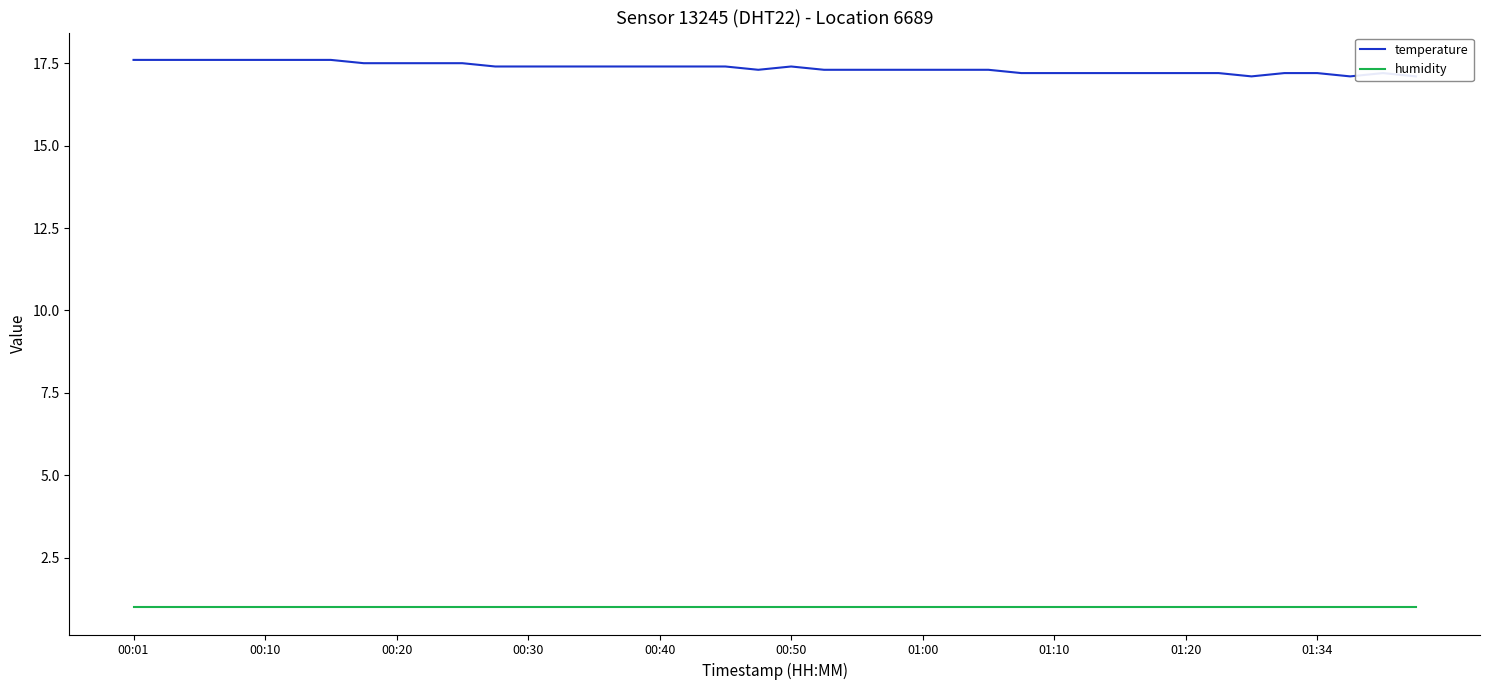

What is the difference between the maximum and minimum values in the temperature series?

0.5